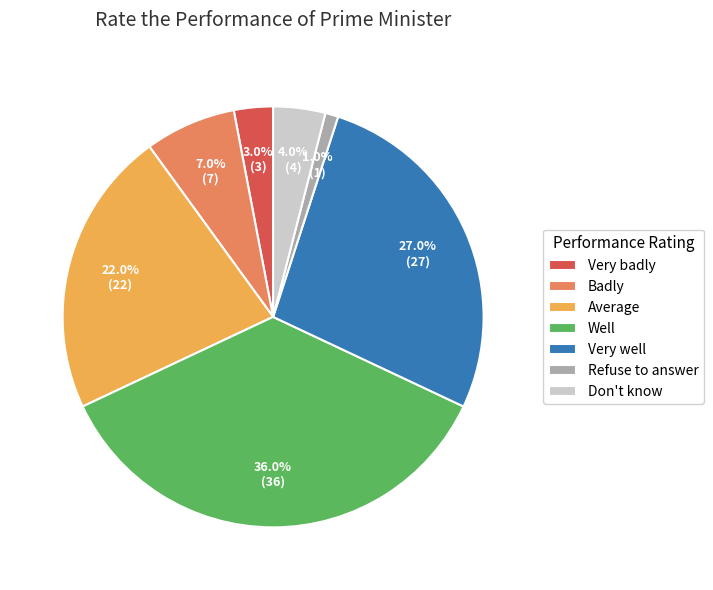

To the nearest percent, what percentage of the pie is Well?

36%